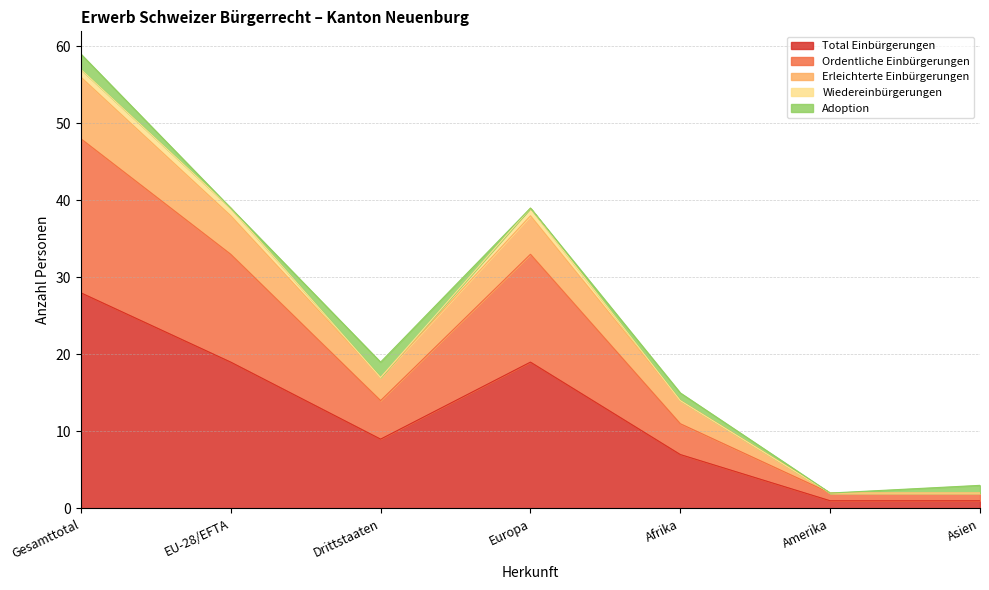

What is the highest value of the Total Einbürgerungen series?

28